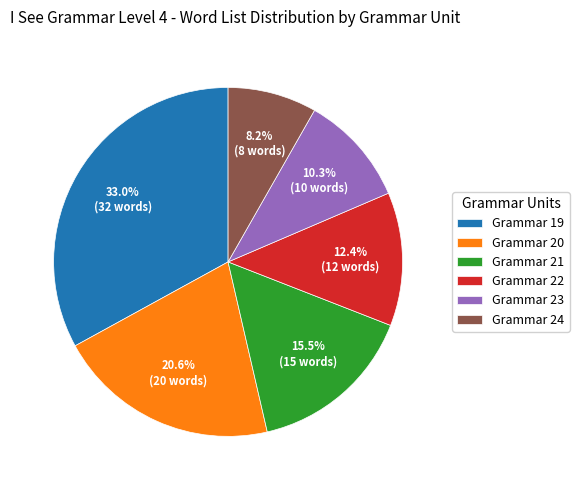

The Grammar 19 slice represents 46% of the pie. True or false?

False